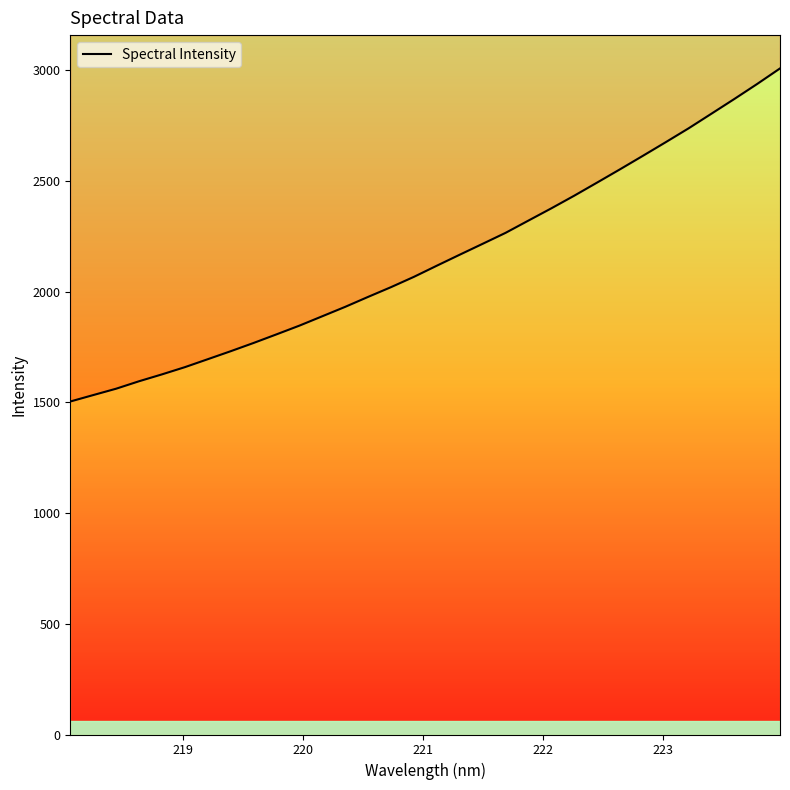

What is the maximum value shown in the chart?

3007.9